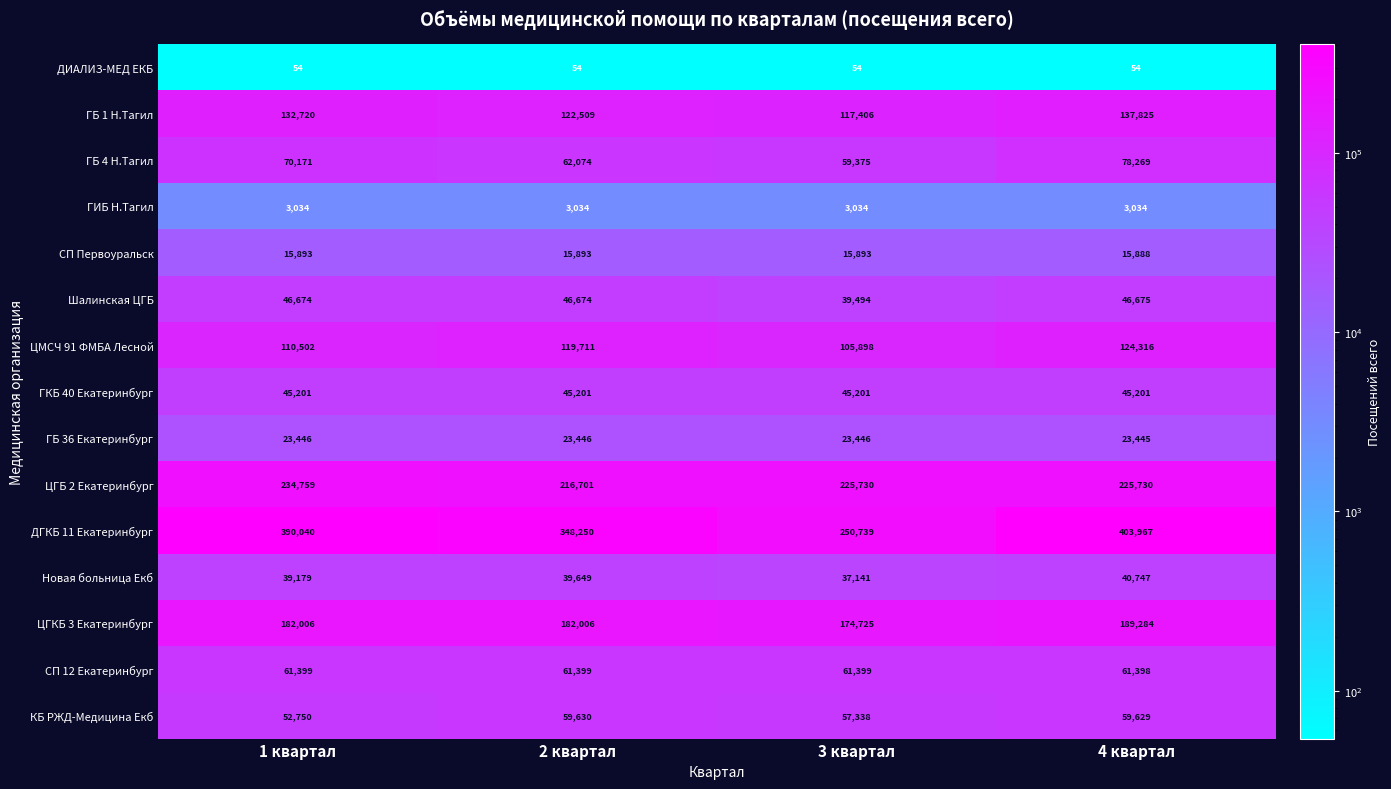

At which label is ГБ 4 Н.Тагил closest to 68822?

1 квартал